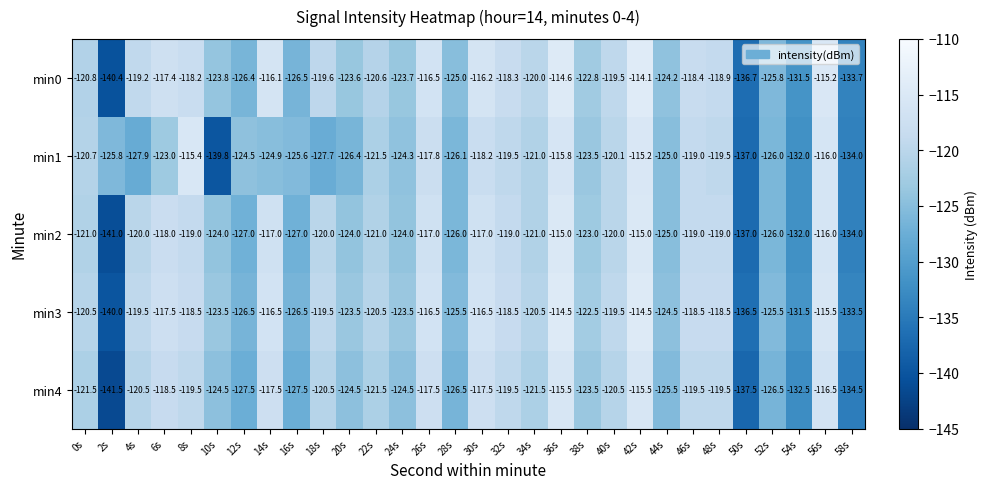

How many categories are shown in the chart?

30